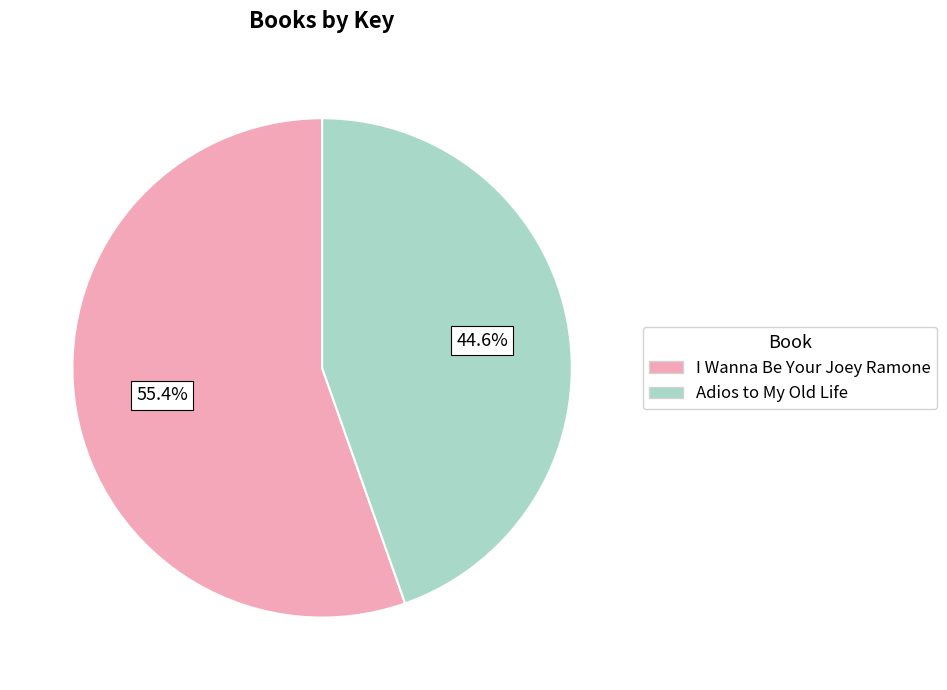

Combined, what portion of the pie is Adios to My Old Life and I Wanna Be Your Joey Ramone?

100.0%